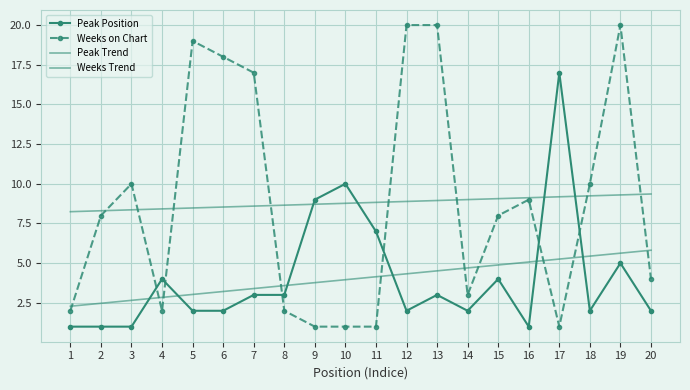

At which category is the sum across all series the highest?

19